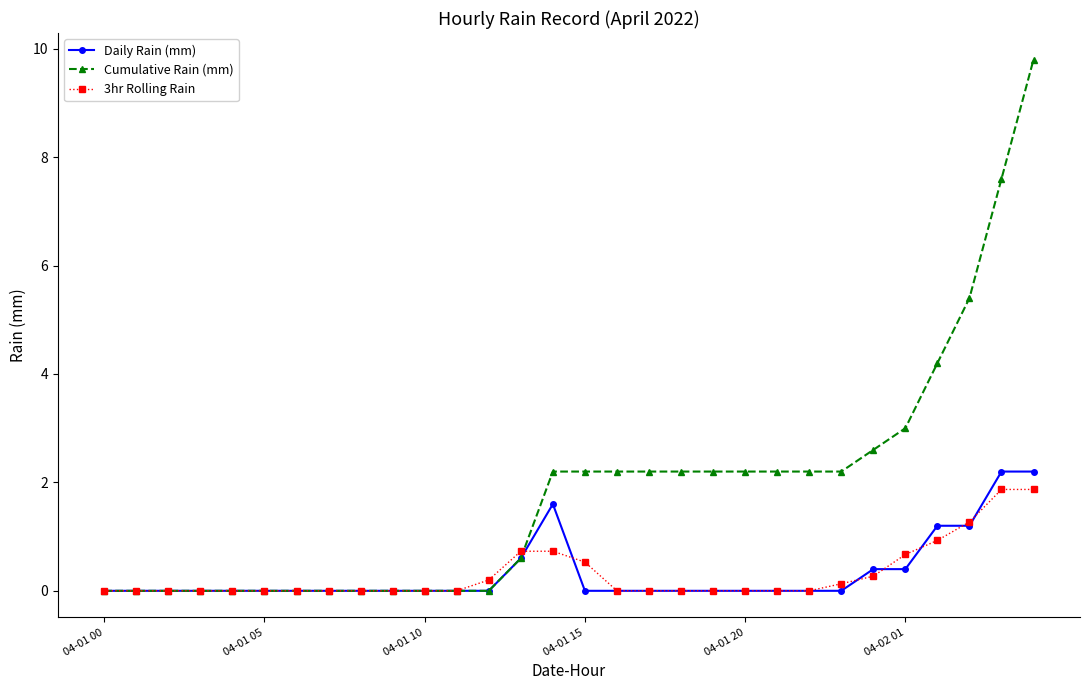

What is the highest value of the Cumulative Rain (mm) series?

9.8